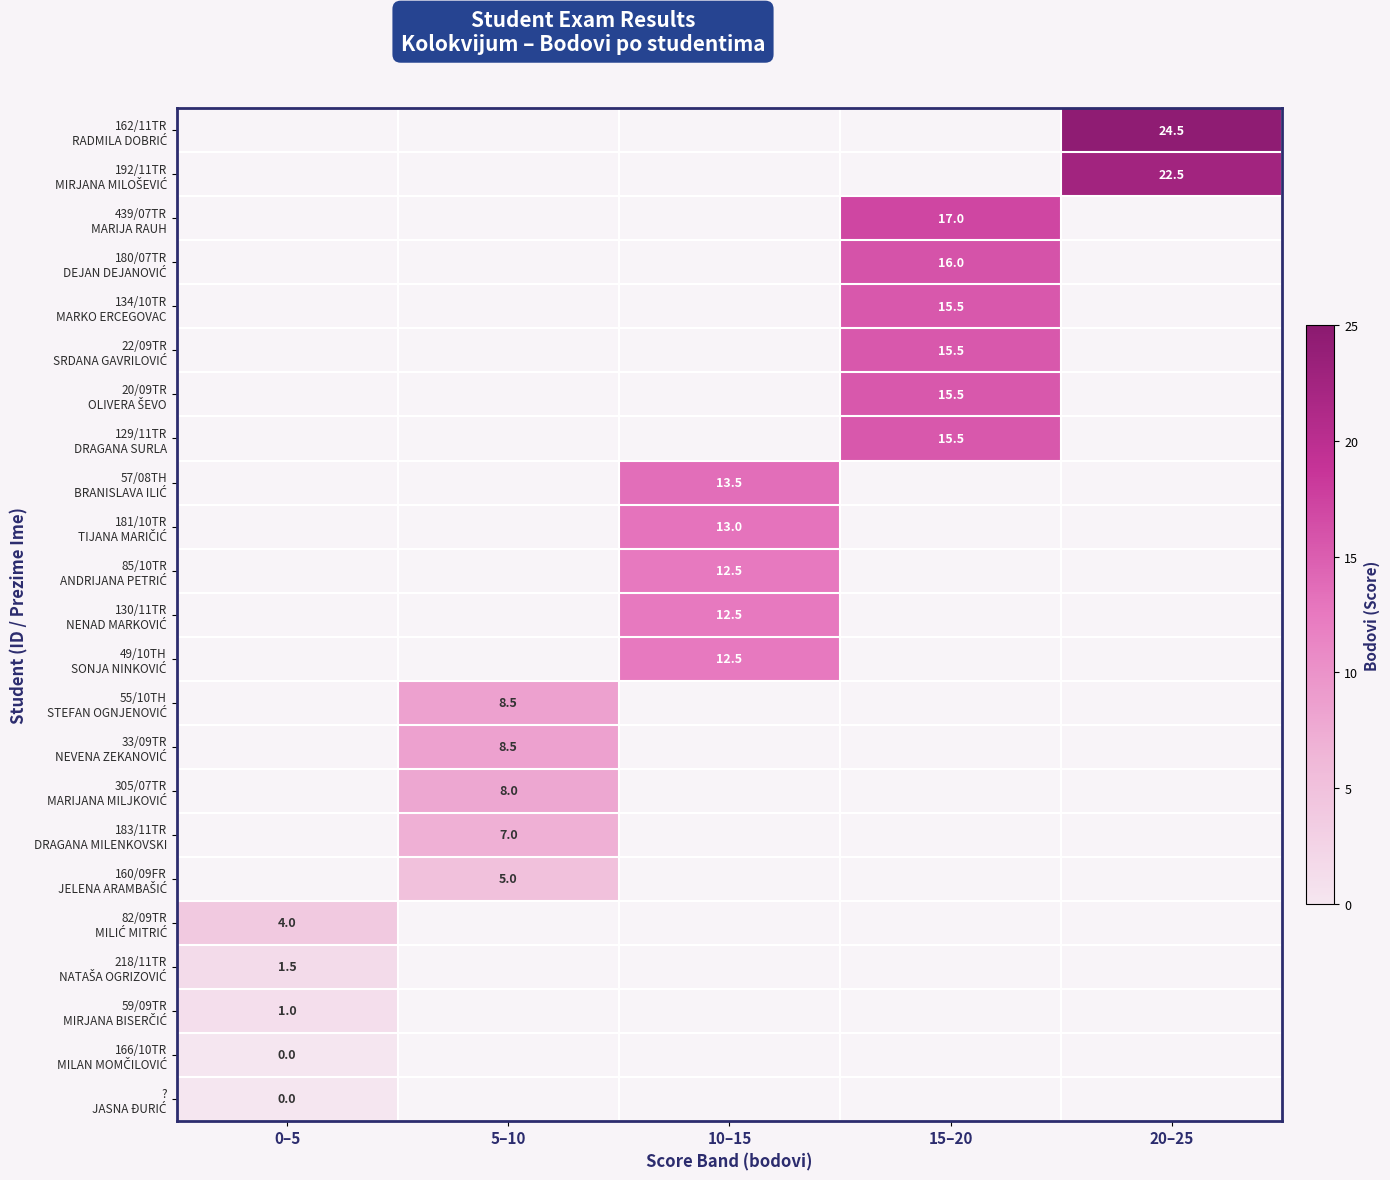

Which has a higher value, 10–15 or 20–25?

20–25